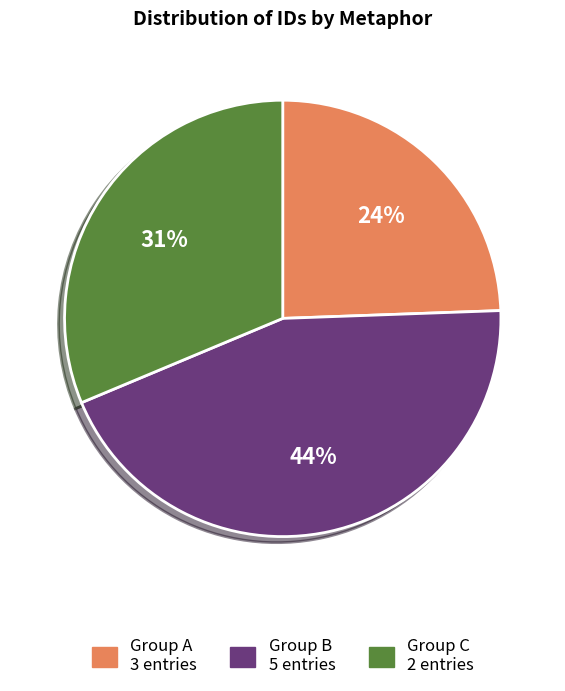

To the nearest percent, what is the difference between the largest and smallest slice percentages?

20%